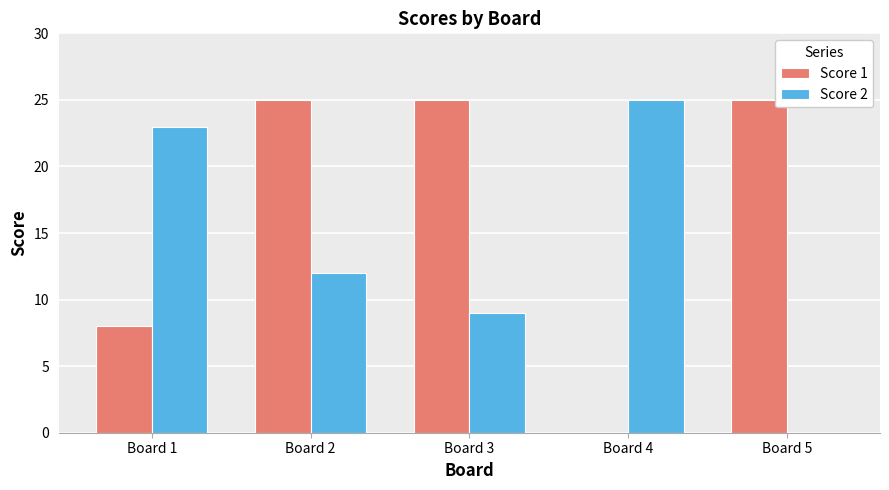

Which series has the largest total across all categories?

Score 1